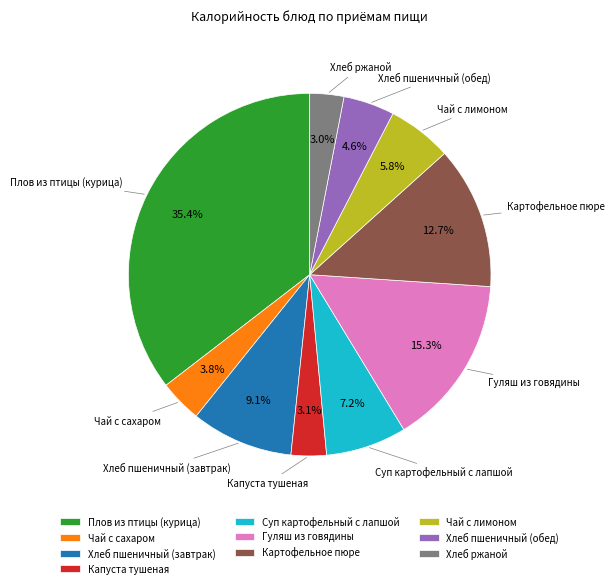

What percentage is the Картофельное пюре slice, to the nearest percent?

13%